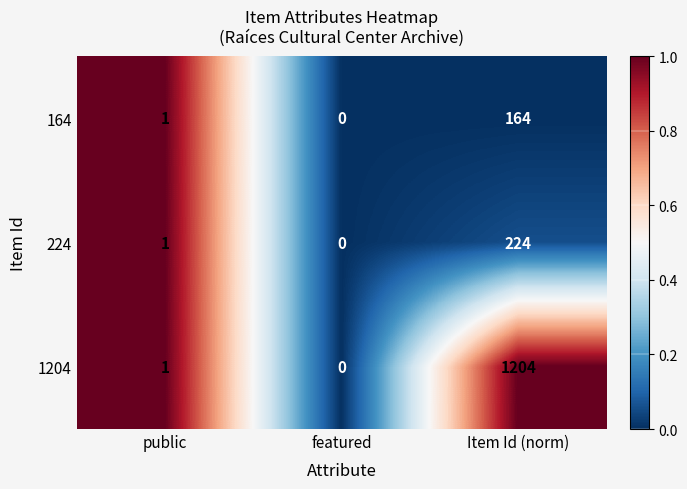

What is the maximum value shown in the chart?

1204